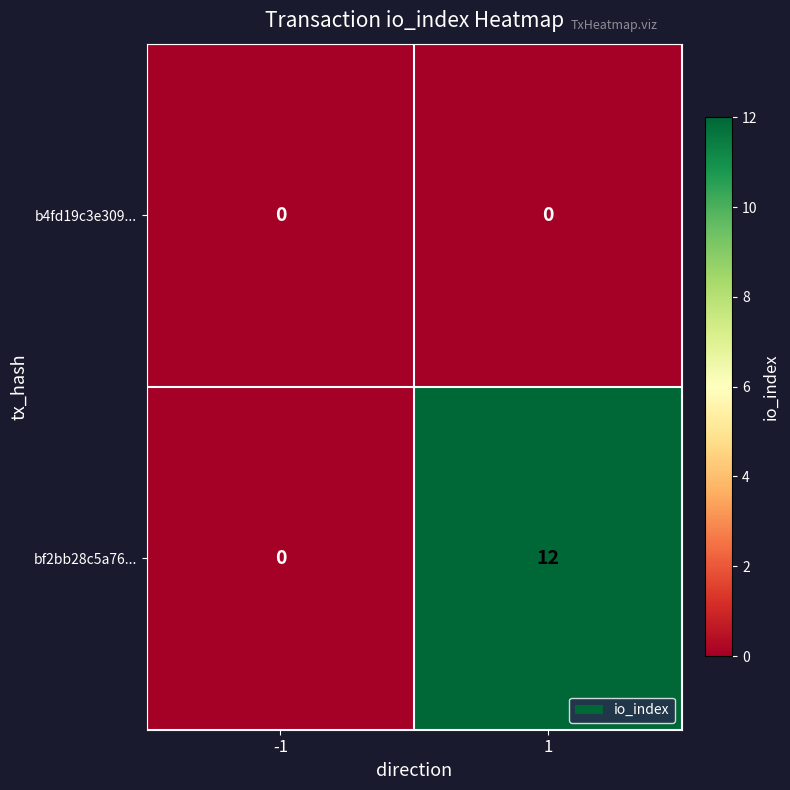

What is the total value across all series at 1?

12